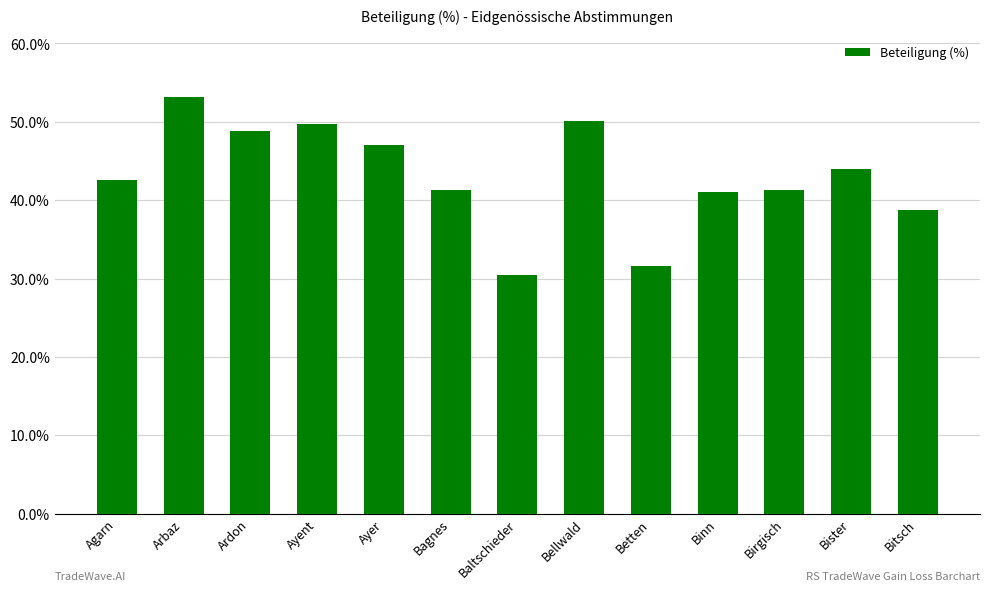

What is the difference between the maximum and minimum values?

22.6